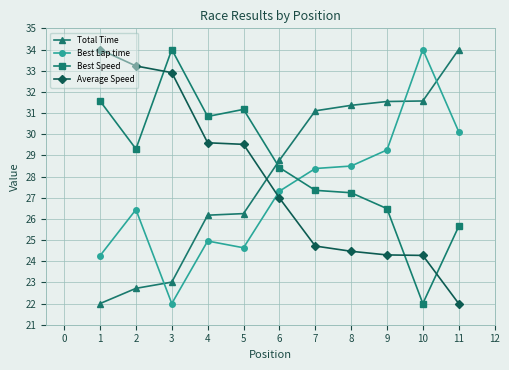

True or false: Average Speed and Best Speed cross at least once.

True